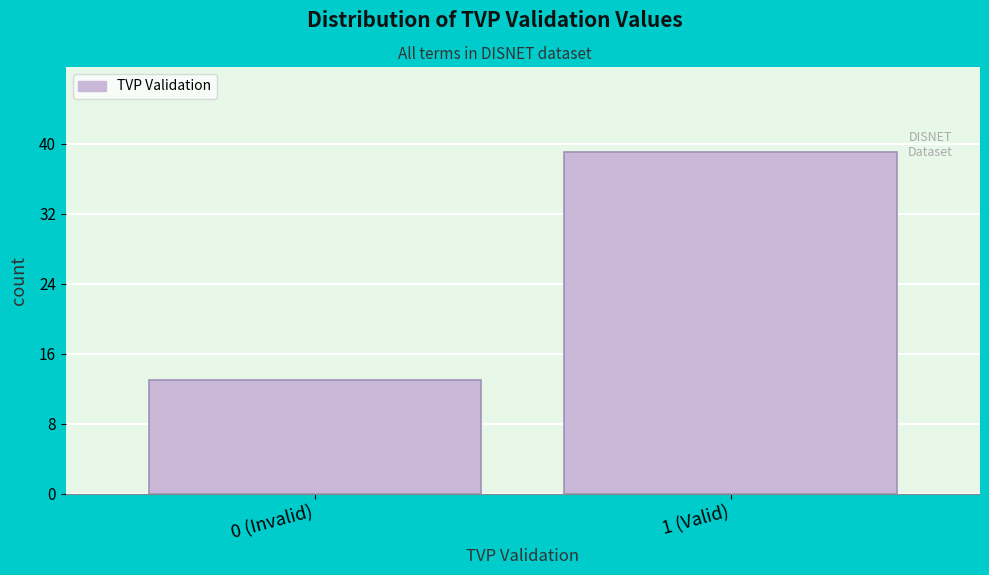

Reading left to right, what are all the values shown in this chart?

0 (Invalid)=13	1 (Valid)=39